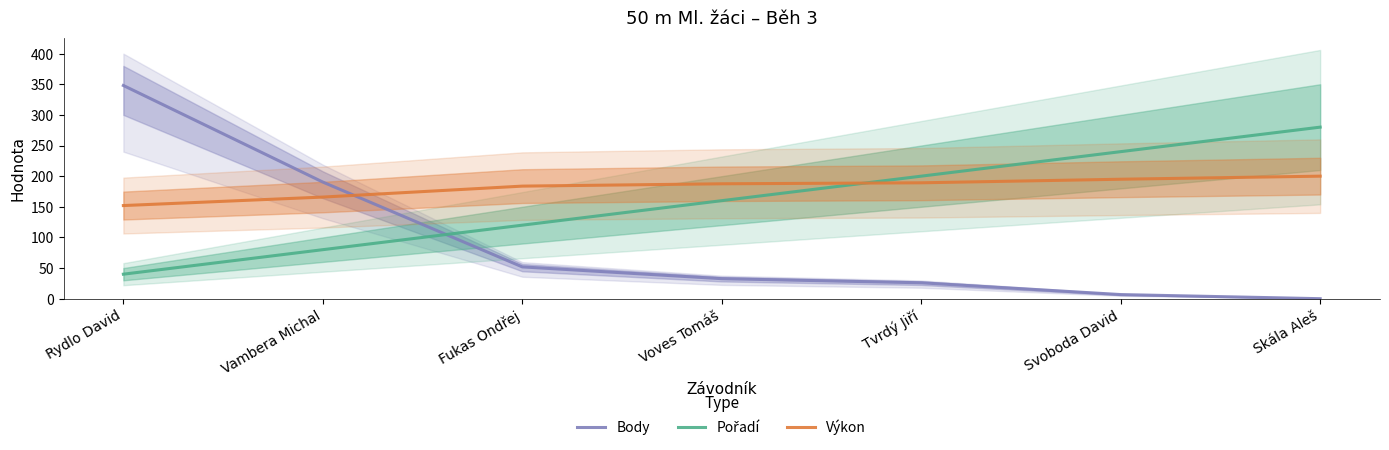

What is the difference between the maximum and second lowest values in the Pořadí series?

200.0